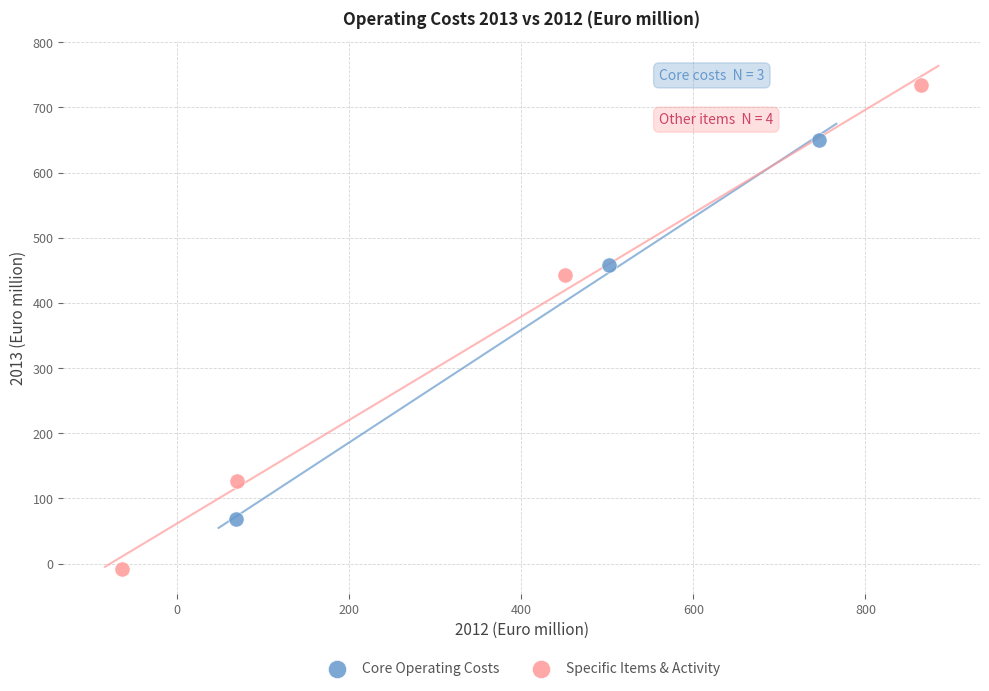

Which series contains the highest Y value?

Specific Items & Activity